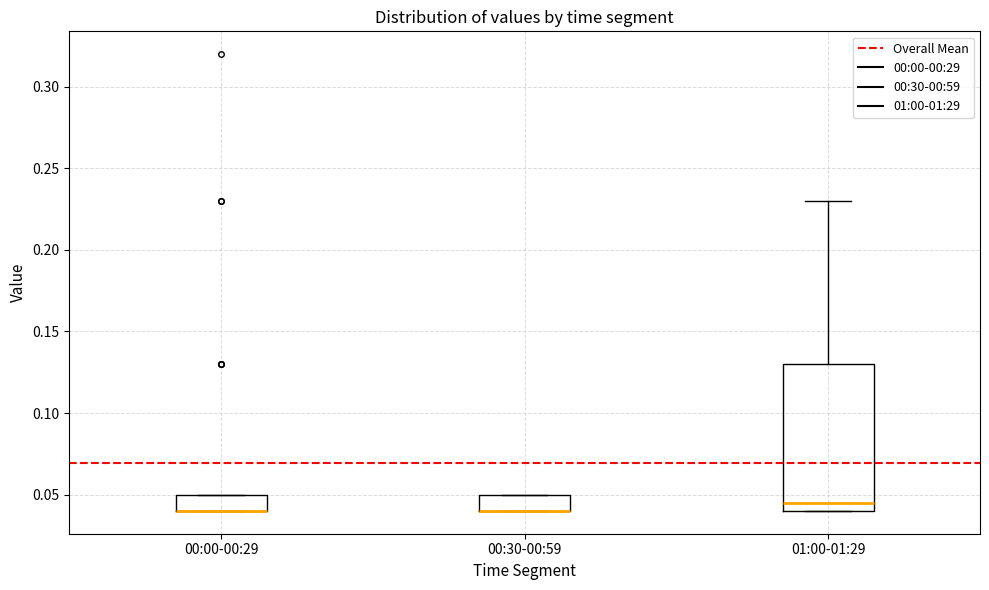

Reading left to right, transcribe this box plot: for each box, give where its median line is, the range the box spans, and where its two whiskers end, as read against the y-axis. The values are not printed on the chart, so give them approximately, as read against the axis.

00:00-00:29: median 0.040 (drawn on the box's lower edge), box 0.040 to 0.050, whiskers 0.040 to 0.050
00:30-00:59: median 0.040 (drawn on the box's lower edge), box 0.040 to 0.050, whiskers 0.040 to 0.050
01:00-01:29: median 0.045, box 0.040 to 0.130, whiskers 0.040 to 0.230